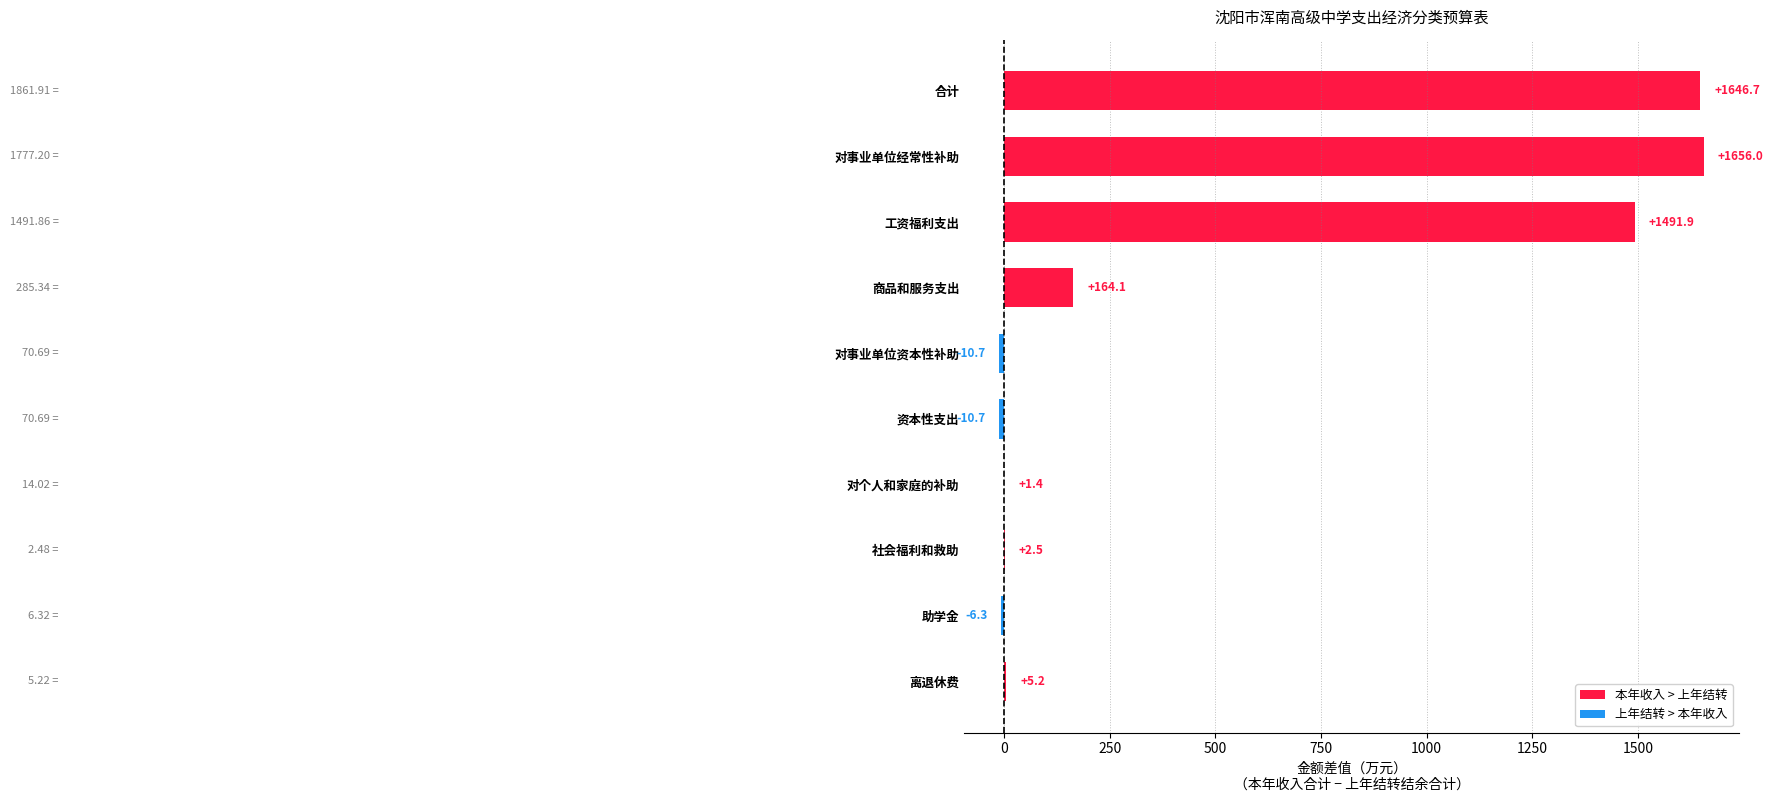

At which category does the chart reach its peak across all series?

对事业单位经常性补助